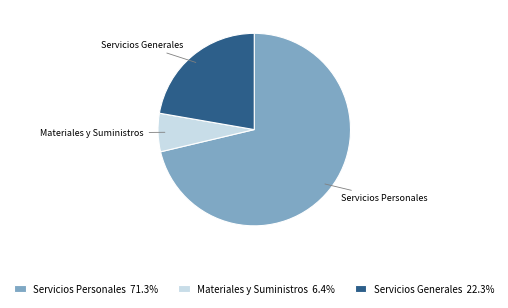

Do Servicios Generales and Servicios Personales together represent more than half of the pie?

Yes